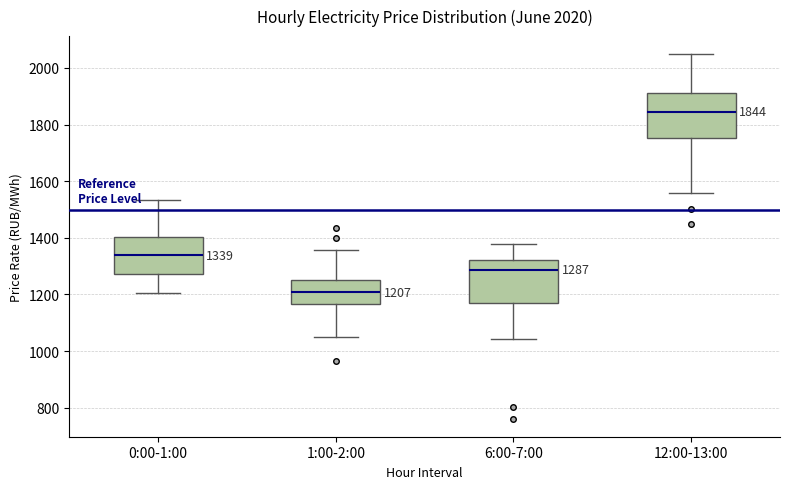

Which box's median line is the highest?

12:00-13:00